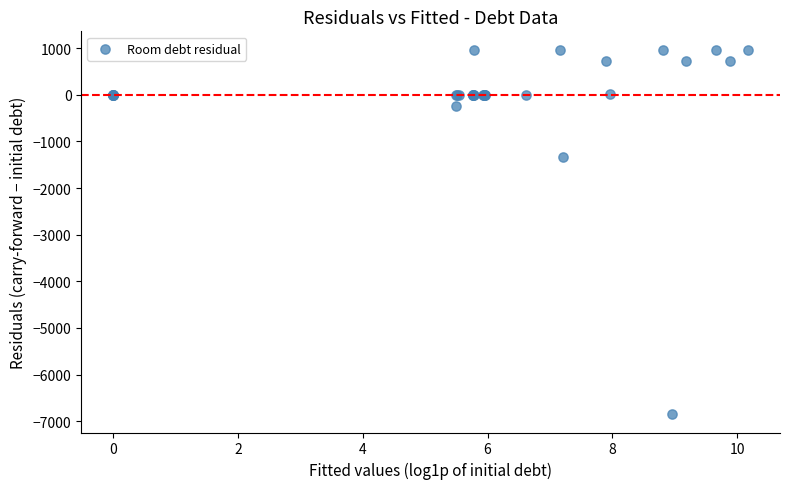

What Y value in the scatter plot is closest to -2941?

-1326.2